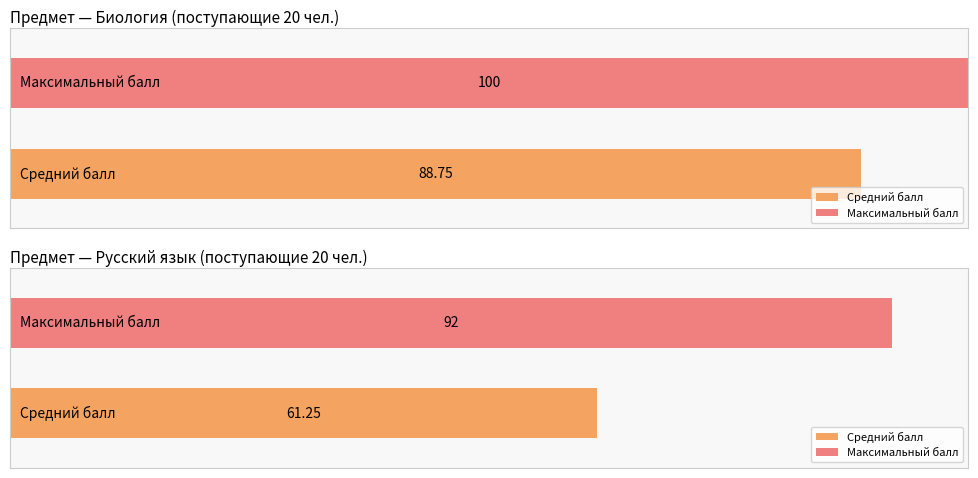

Does the chart contain any negative values?

No